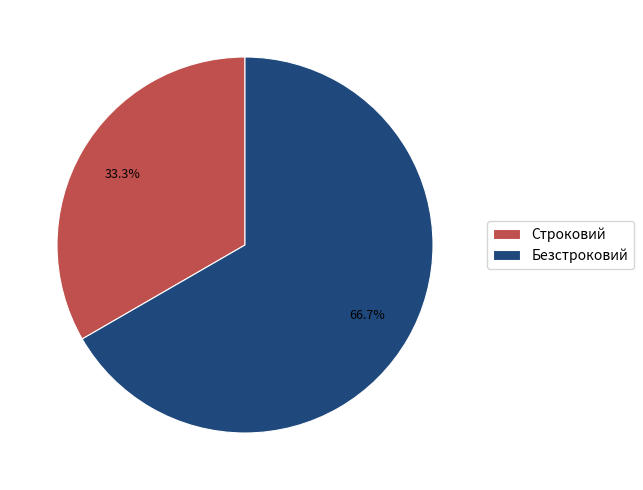

Between Строковий and Безстроковий, which is larger?

Безстроковий